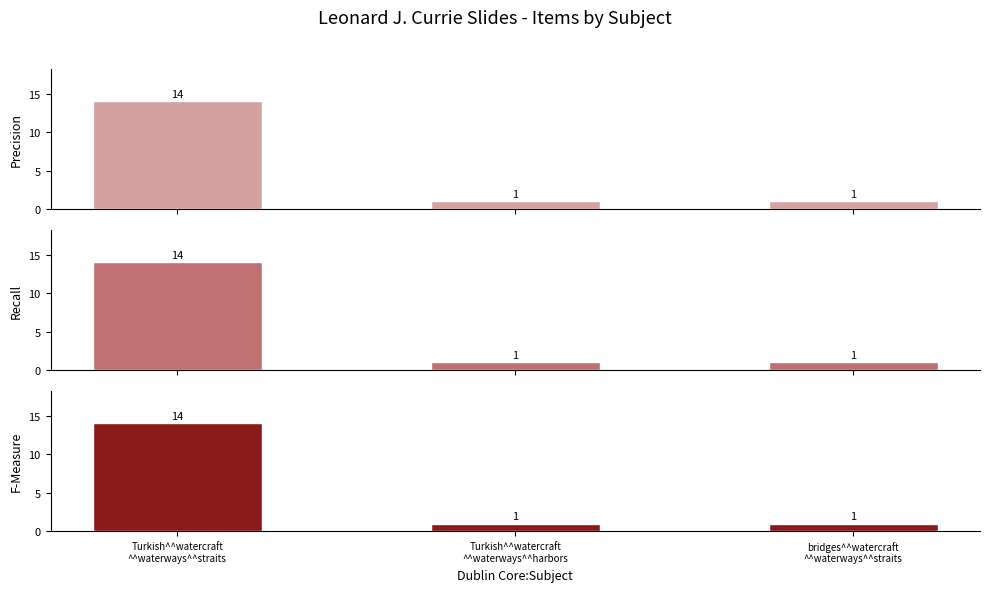

How many categories are shown in the chart?

3